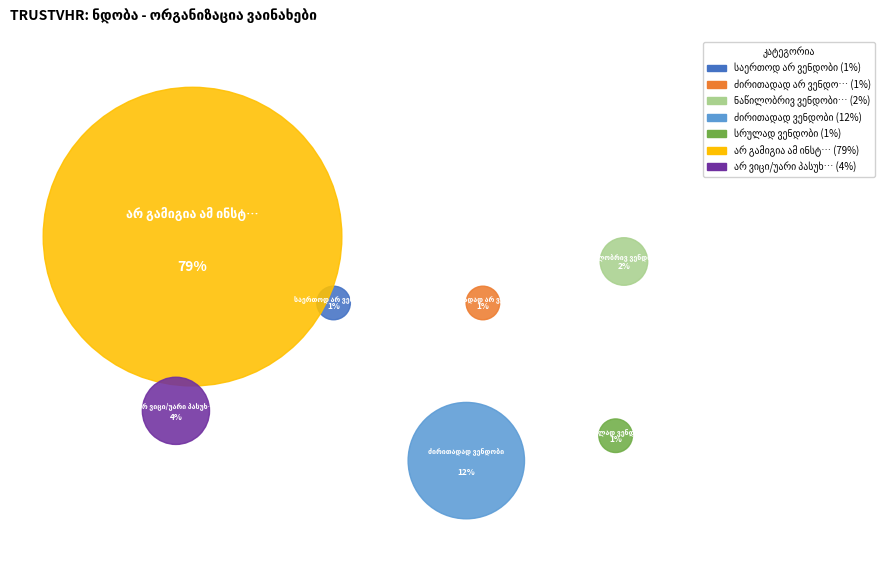

Is there any slice that represents more than half of the pie?

Yes